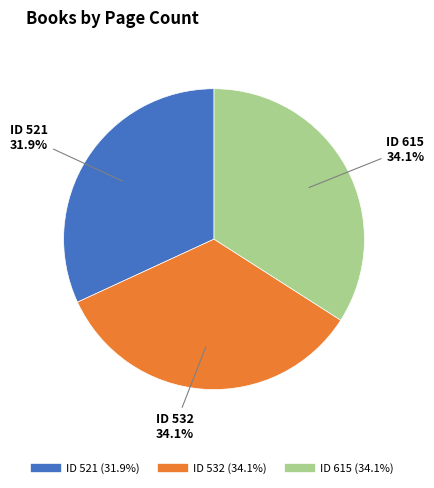

Is there any slice that represents more than half of the pie?

No